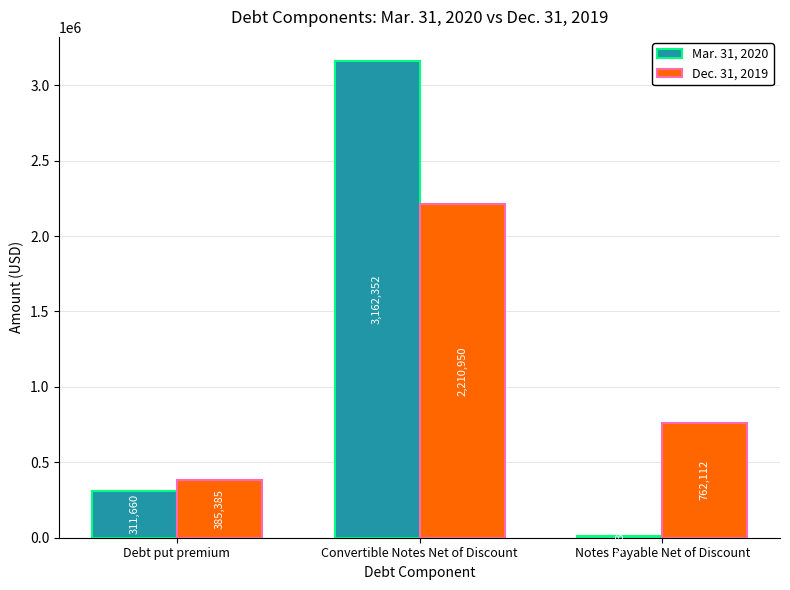

Where does the Dec. 31, 2019 series first go above 762112?

Convertible Notes Net of Discount